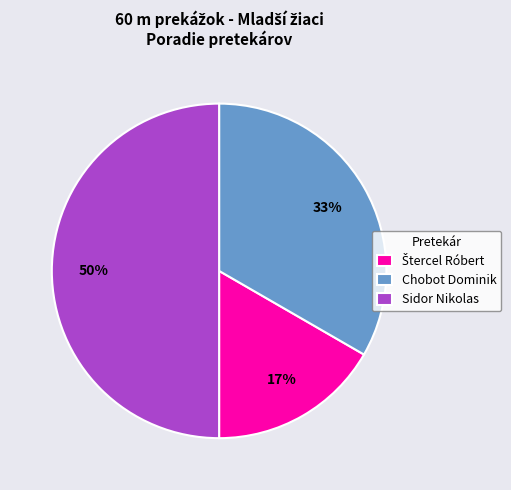

What percentage is the Chobot Dominik slice, to the nearest percent?

33%